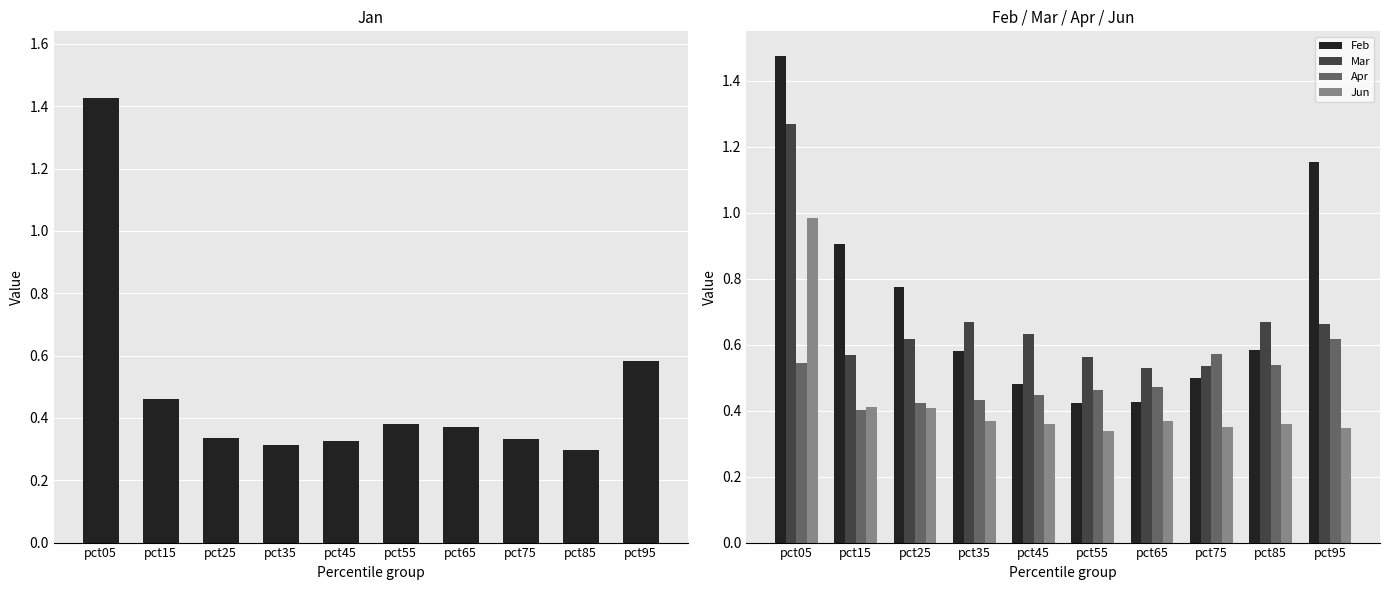

What is the maximum value for Jan?

1.4